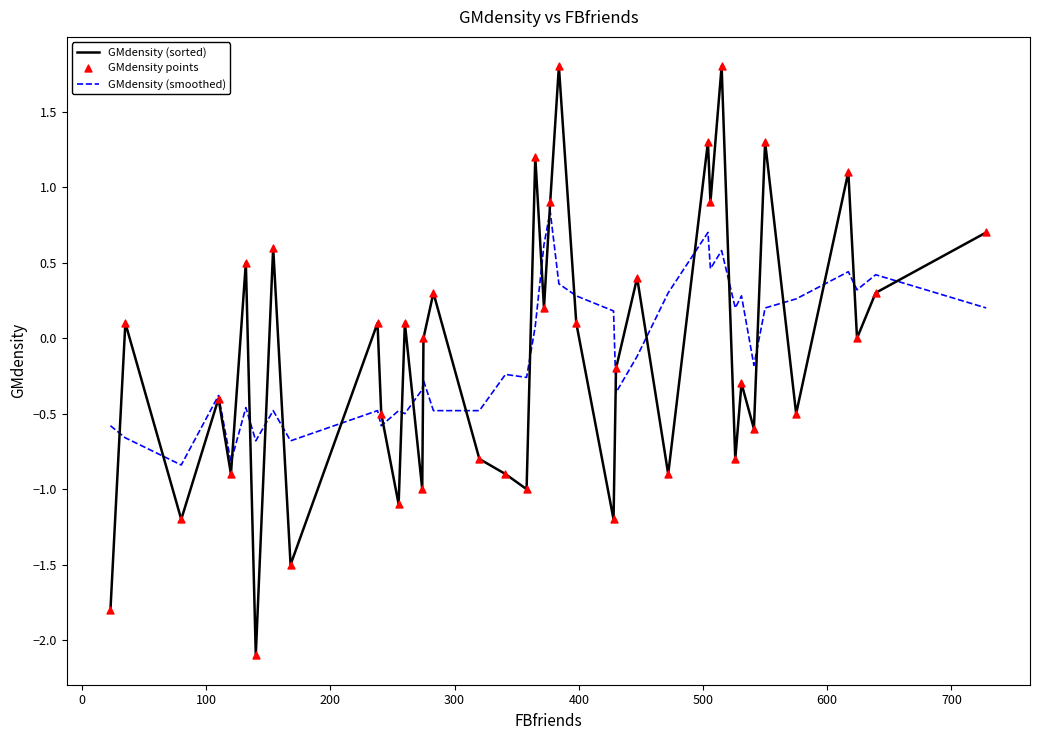

Which series has the widest spread of values?

GMdensity (sorted)